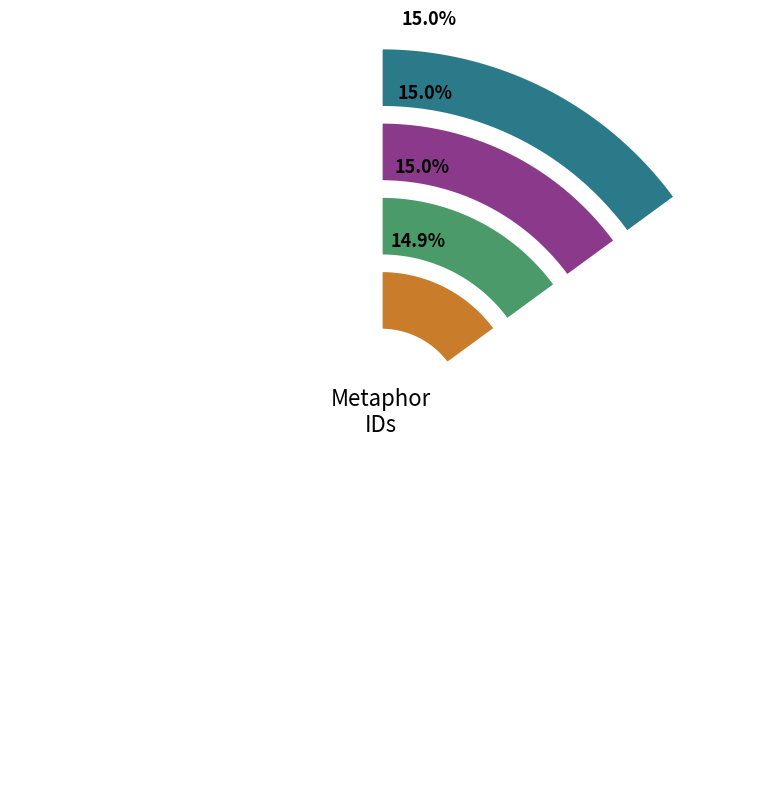

Combined, what portion of the pie is I will show your letter and I would pass?

29.9%